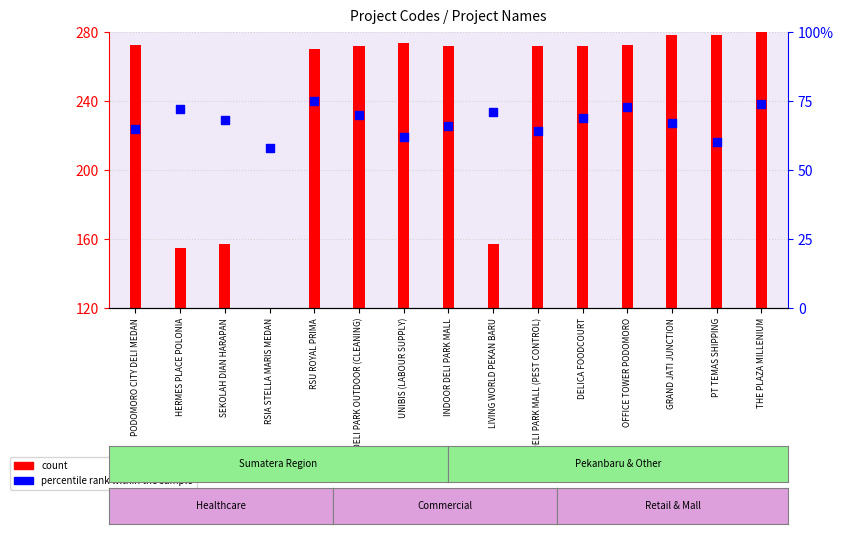

Approximately how many times larger is the value at RSIA STELLA MARIS MEDAN compared to LIVING WORLD PEKAN BARU?

0.8